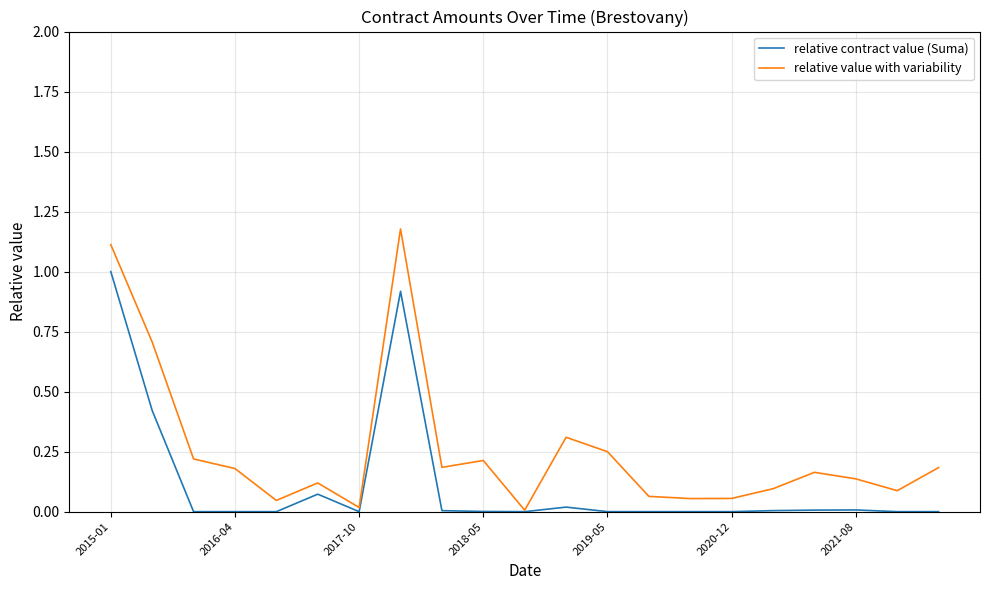

List the series in order of their peak value, lowest first.

relative contract value (Suma), relative value with variability